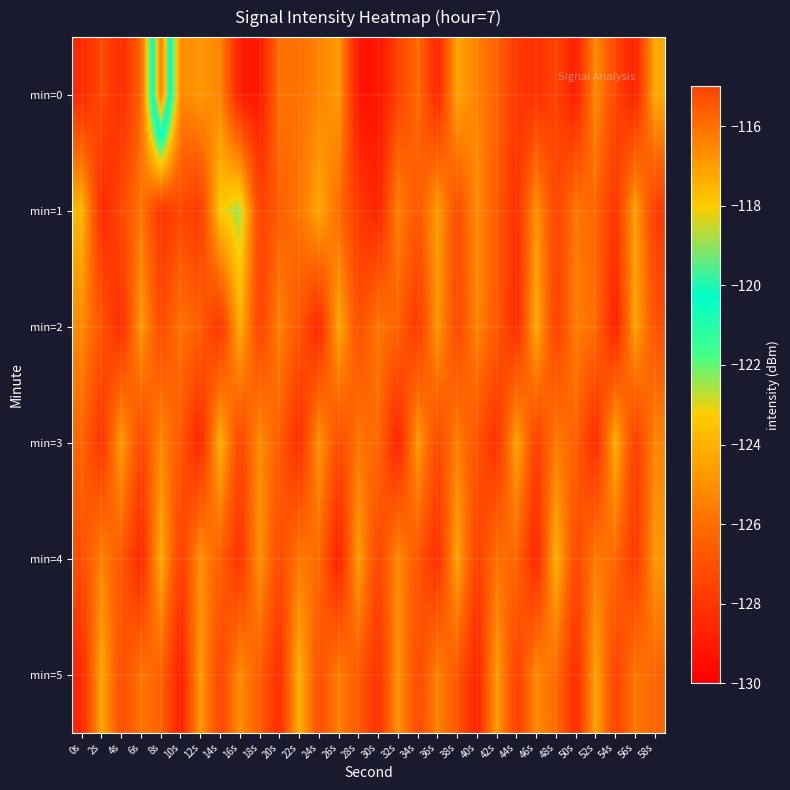

What is the total value across all series at 20s?

-760.0